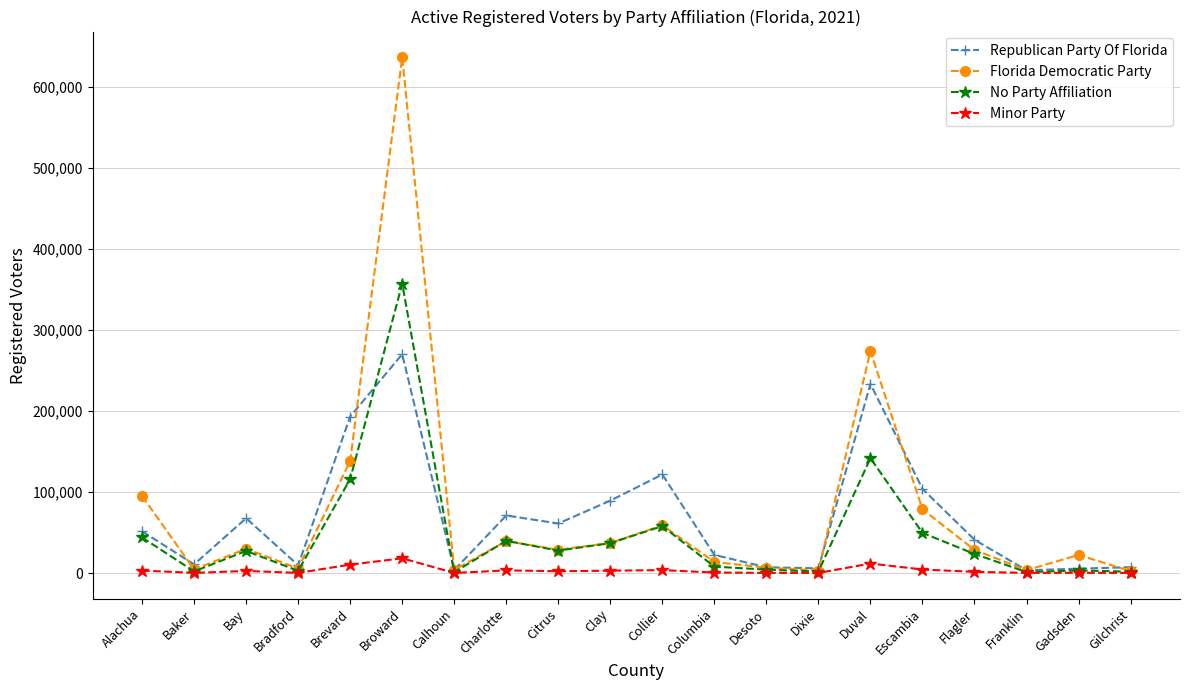

What is the total value across all series at Escambia?

236369